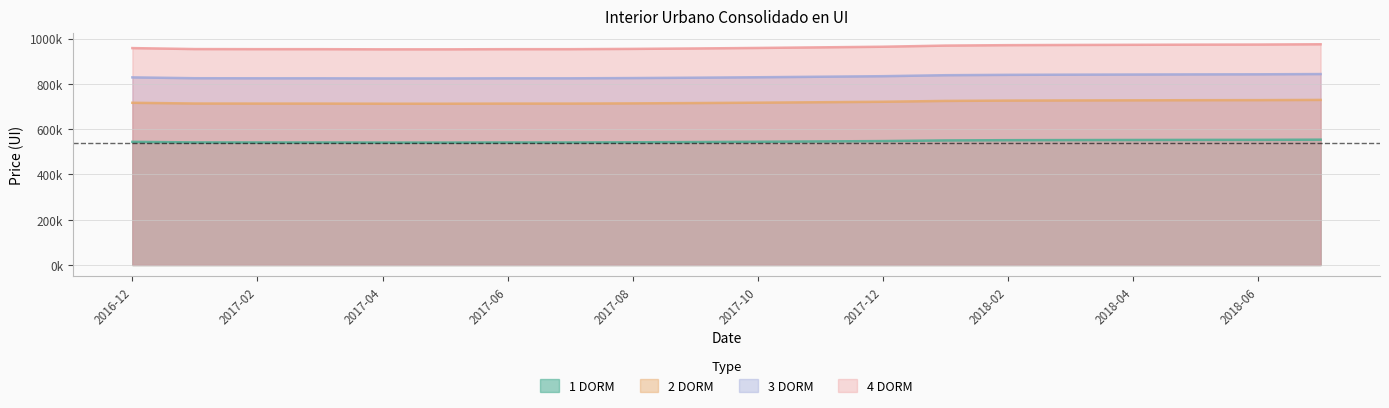

Is it true that 3 DORM equals 317950 at 2017-01?

False